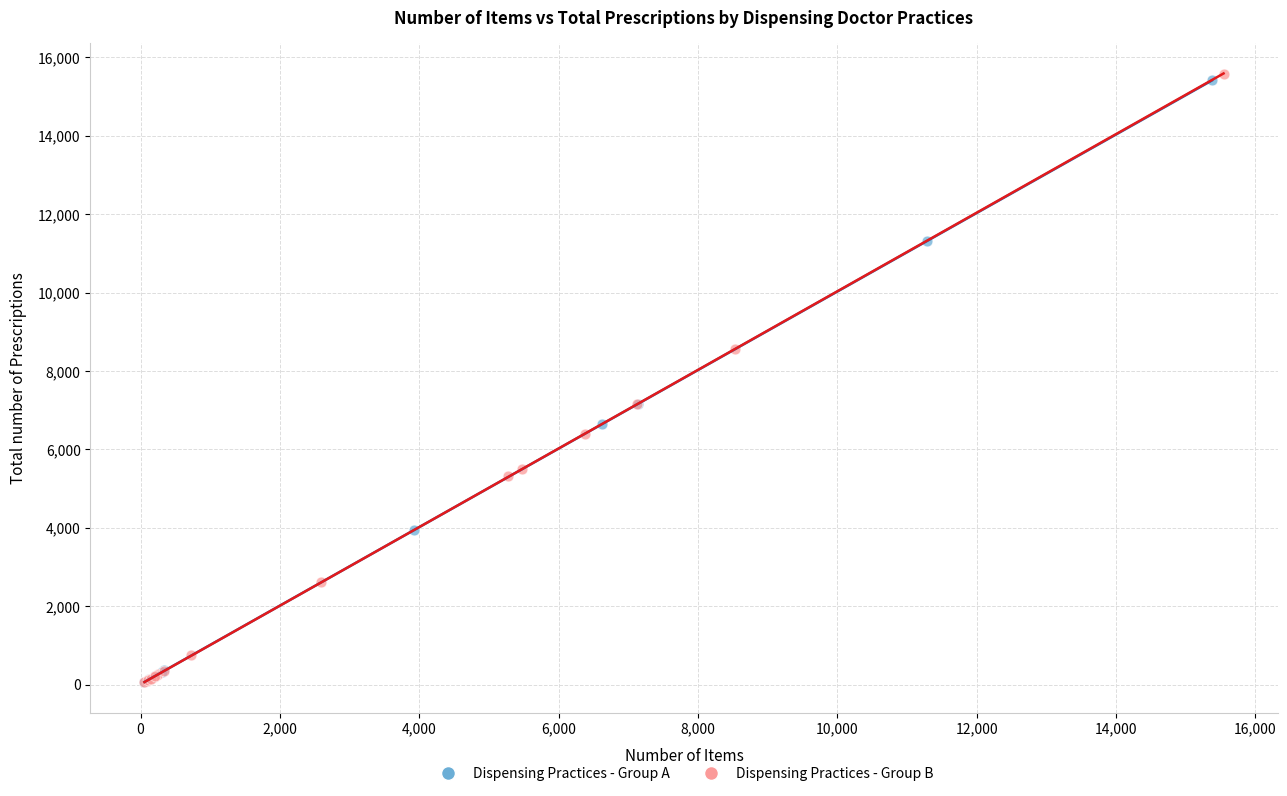

What are all the series names shown in the legend?

Dispensing Practices - Group A, Dispensing Practices - Group B